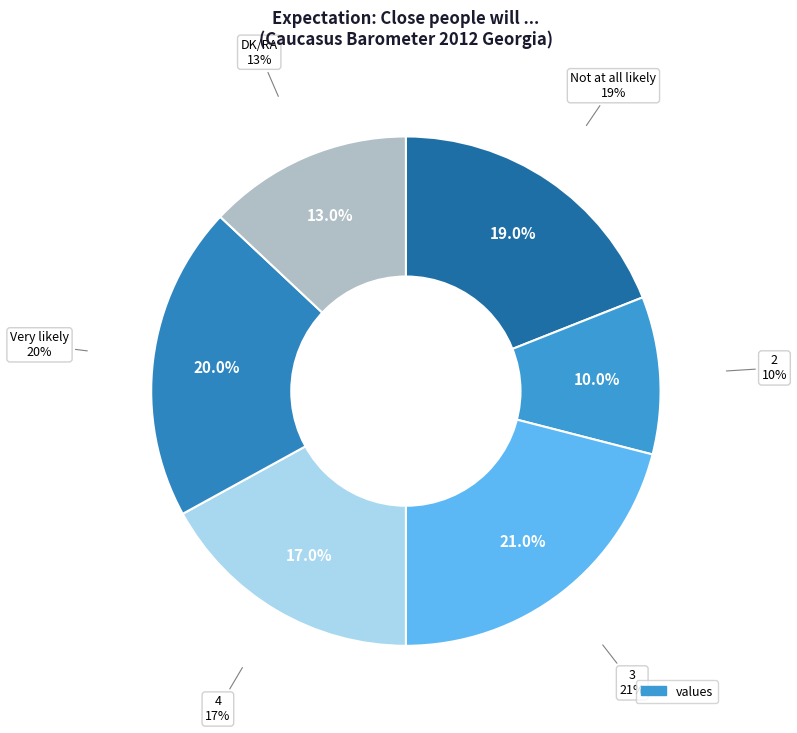

The DK/RA slice represents 13% of the pie. True or false?

True